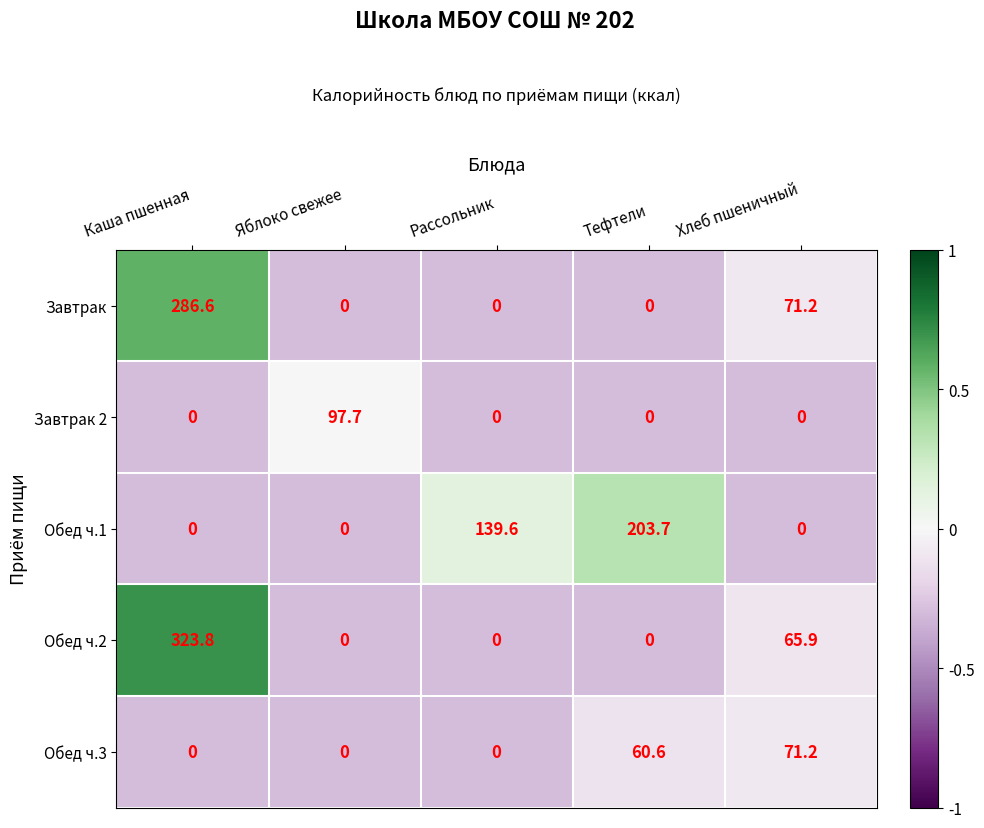

What is the greatest value displayed?

323.8